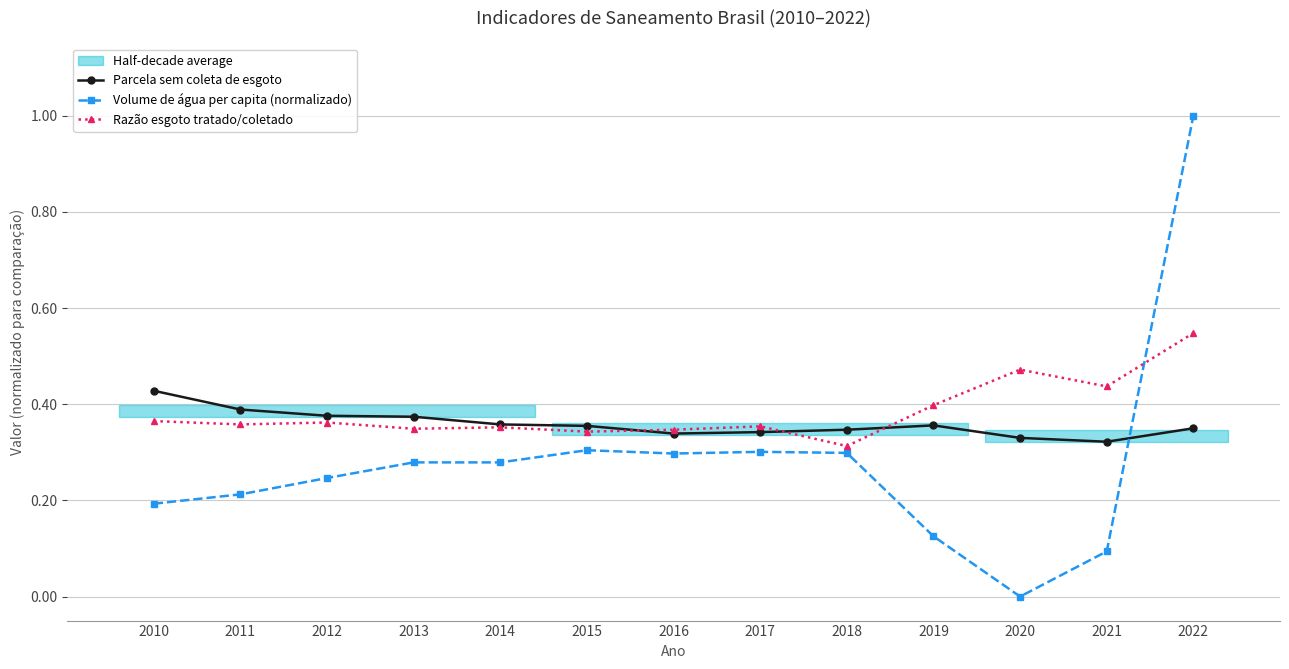

At 2014, list the series in order from largest to smallest.

Parcela sem coleta de esgoto, Razão esgoto tratado/coletado, Volume de água per capita (normalizado)